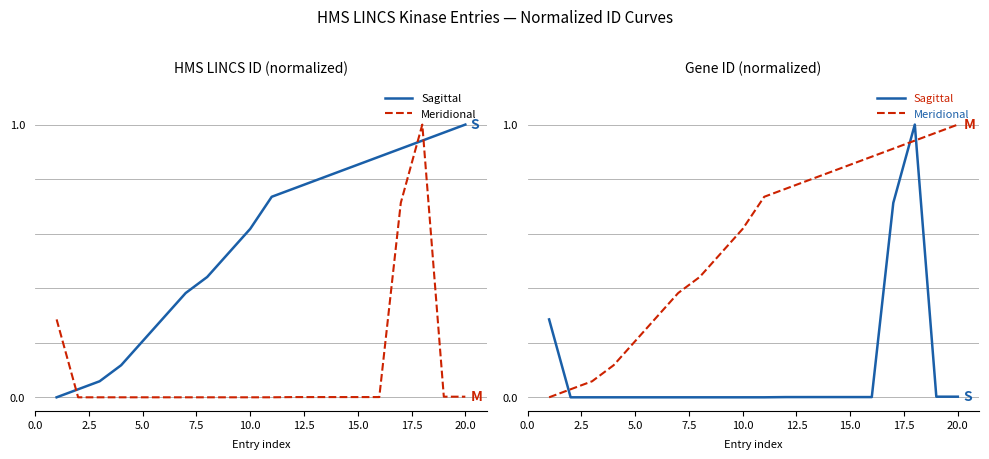

List the series in order of their peak value, highest first.

Sagittal, Meridional